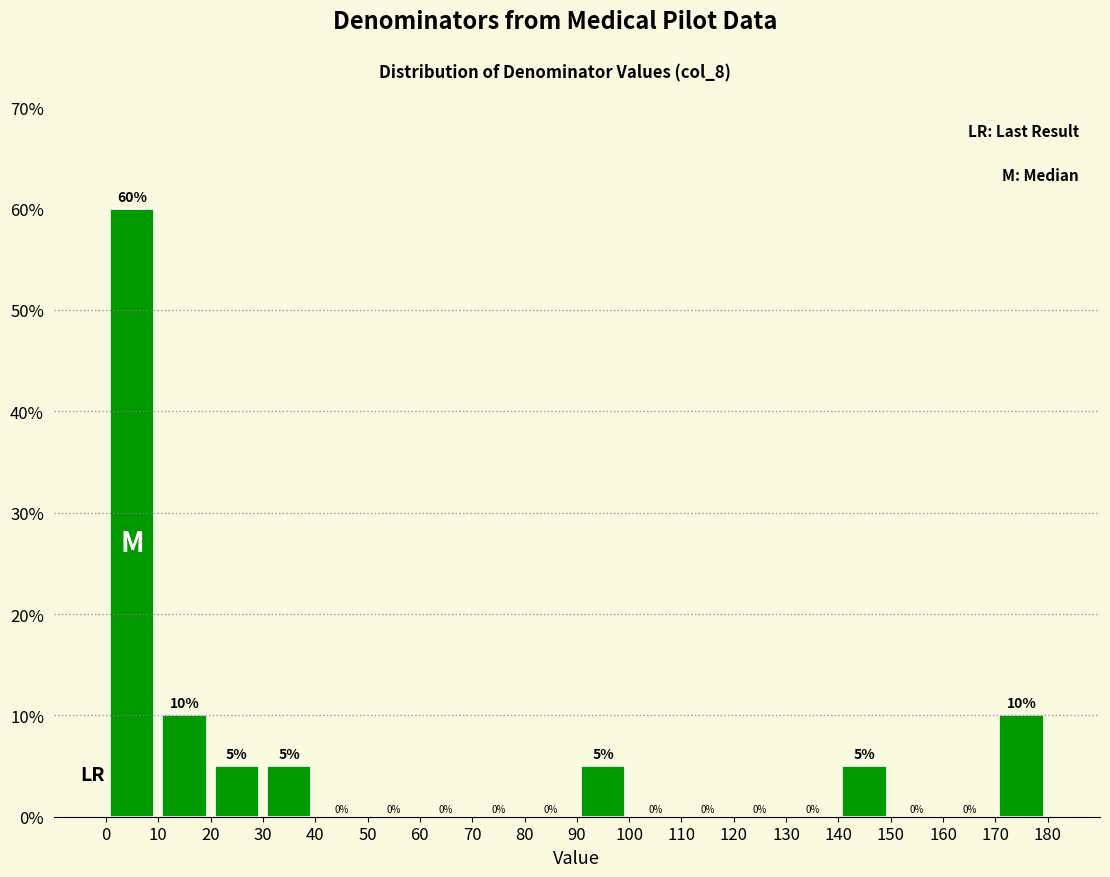

Which range on the x-axis has the tallest bar?

0 to 10